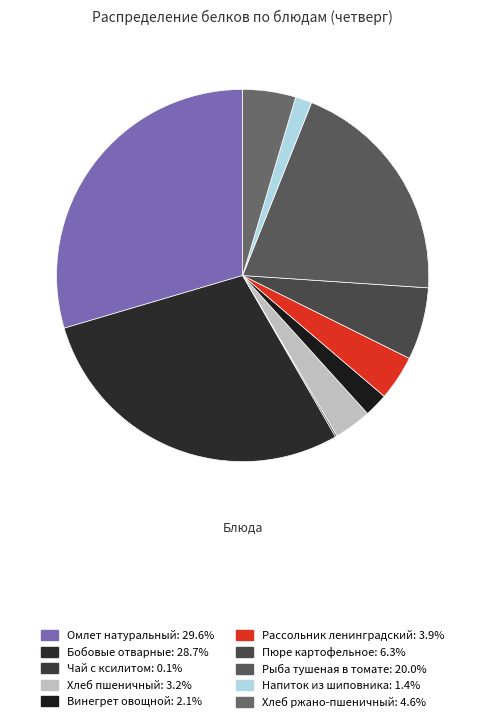

What percentage is the Хлеб ржано-пшеничный slice, to the nearest percent?

5%